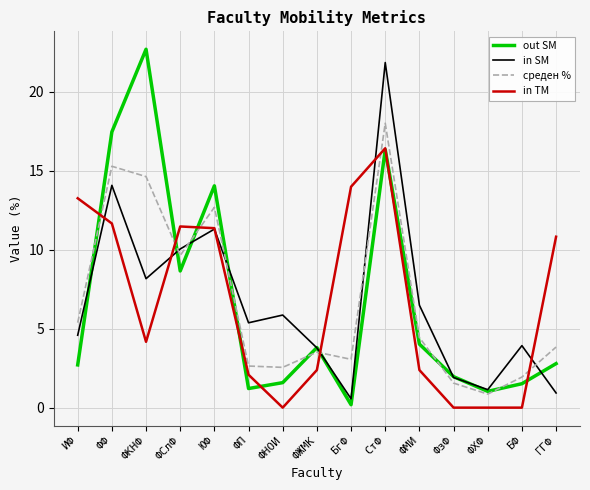

What is the total value across all series at ИФ?

25.9